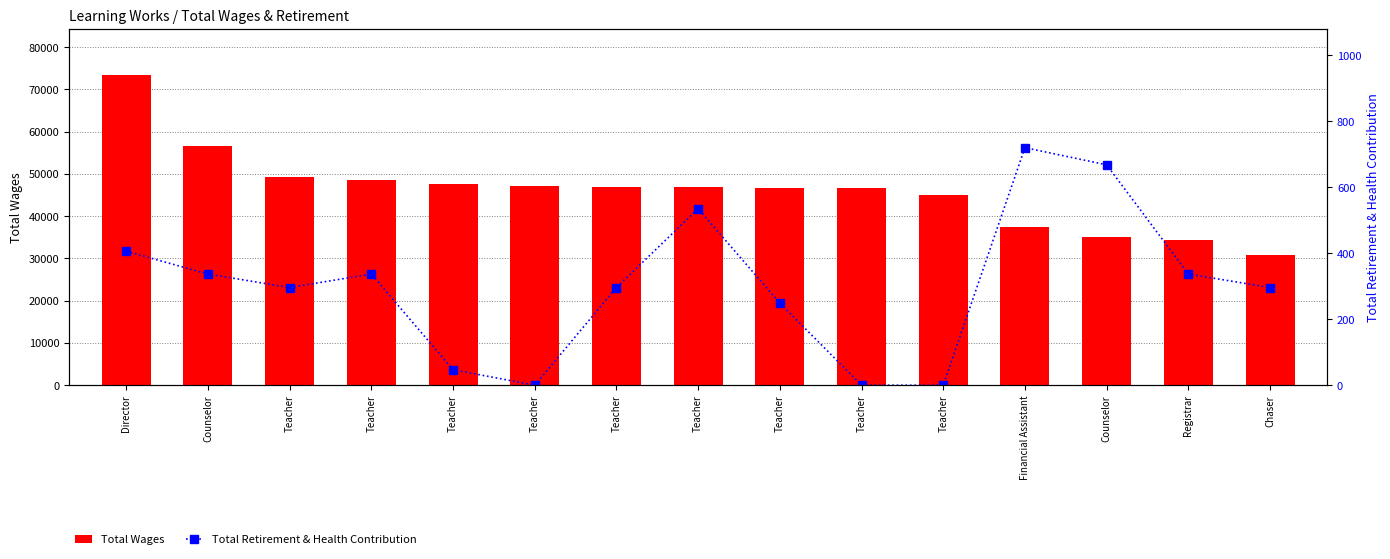

Between Teacher and Teacher, which is larger?

Teacher